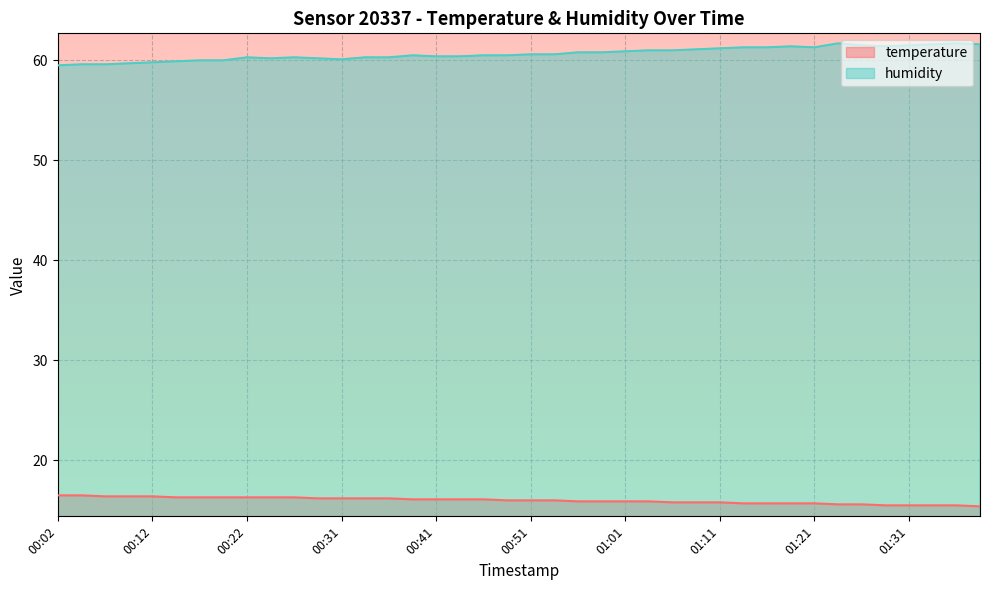

What is the approximate value of temperature at 00:34?

16.2